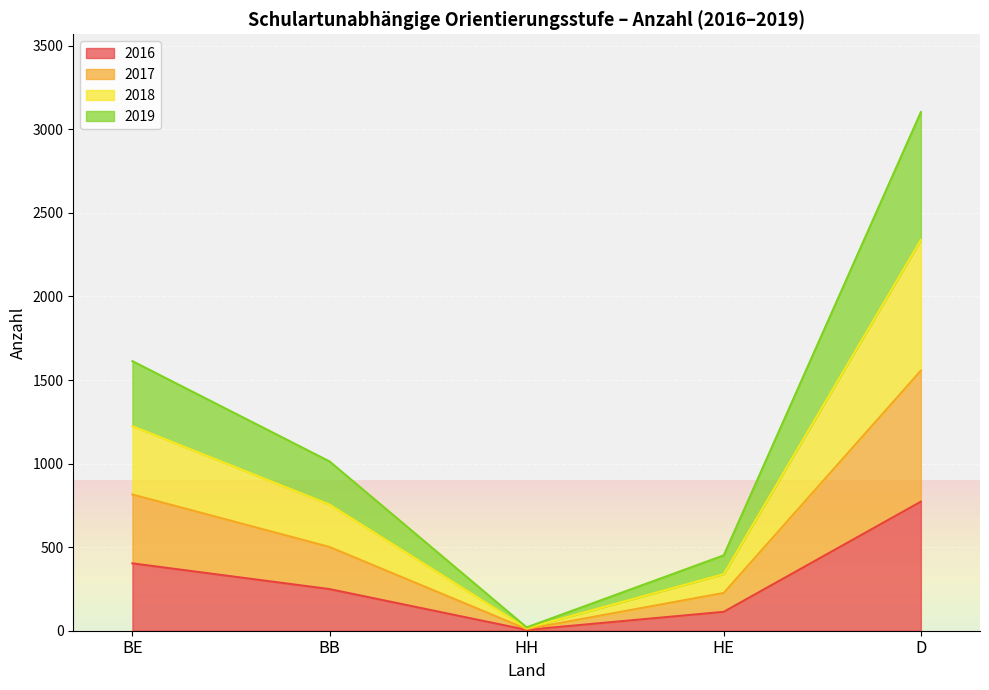

True or false: 2017 and 2016 cross at least once.

False